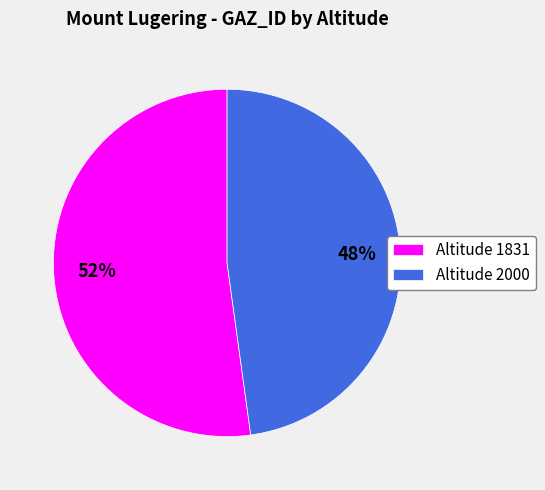

How many segments does this pie chart have?

2